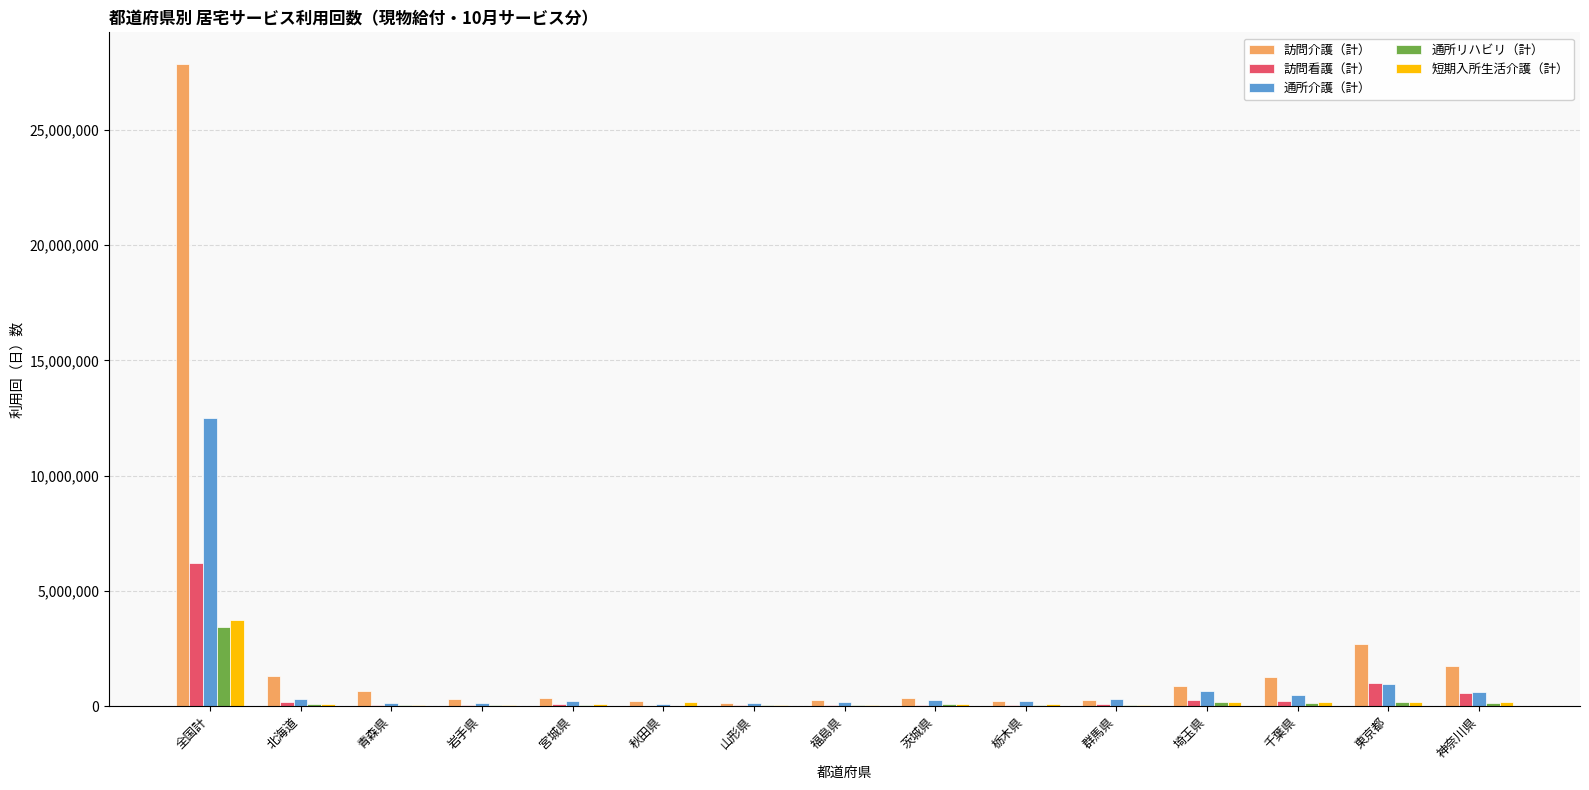

Is the value of 訪問介護（計） at 北海道 greater than the value of 通所介護（計） at 栃木県?

Yes